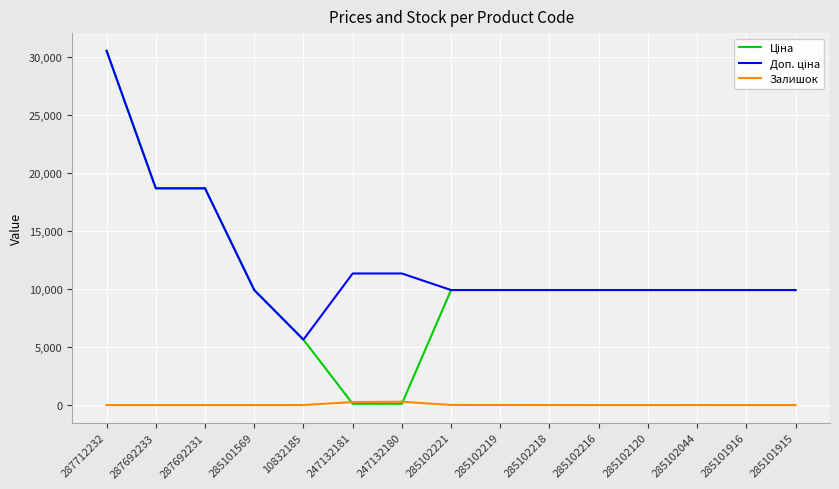

The value of Залишок at 285102216 is 0.0. True or false?

True